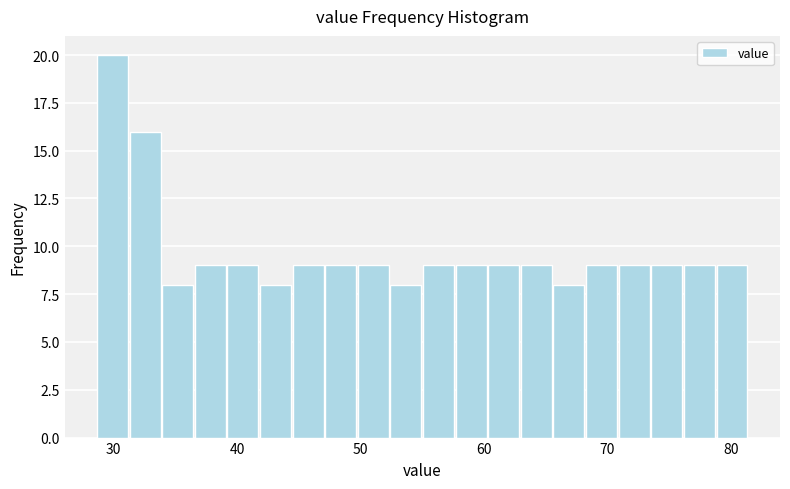

Read against the x-axis, roughly where is the centre of the tallest bar?

30